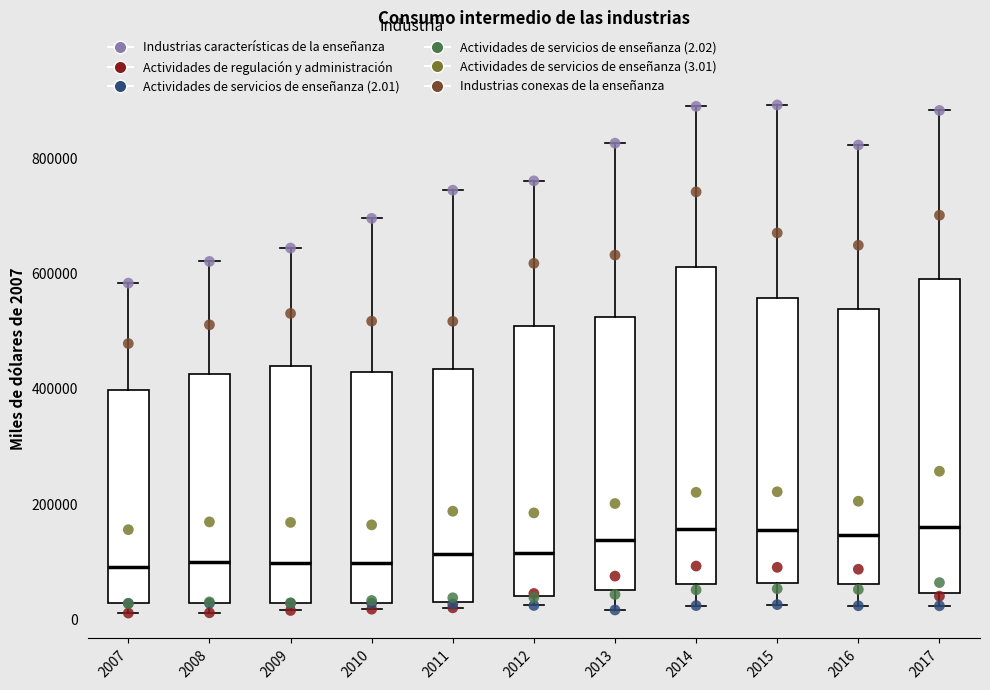

Reading left to right, transcribe this box plot: for each box, give where its median line is, the range the box spans, and where its two whiskers end, as read against the y-axis. The values are not printed on the chart, so give them approximately, as read against the axis.

2007: median 100000, box 20000 to 400000, whiskers 20000 (just below the box's lower edge) to 580000
2008: median 100000, box 20000 to 420000, whiskers 20000 (just below the box's lower edge) to 620000
2009: median 100000, box 20000 to 440000, whiskers 20000 (just below the box's lower edge) to 640000
2010: median 100000, box 20000 to 420000, whiskers 20000 (just below the box's lower edge) to 700000
2011: median 120000, box 20000 to 440000, whiskers 20000 (just below the box's lower edge) to 740000
2012: median 120000, box 40000 to 500000, whiskers 20000 to 760000
2013: median 140000, box 60000 to 520000, whiskers 20000 to 820000
2014: median 160000, box 60000 to 620000, whiskers 20000 to 880000
2015: median 160000, box 60000 to 560000, whiskers 20000 to 900000
2016: median 140000, box 60000 to 540000, whiskers 20000 to 820000
2017: median 160000, box 40000 to 600000, whiskers 20000 to 880000